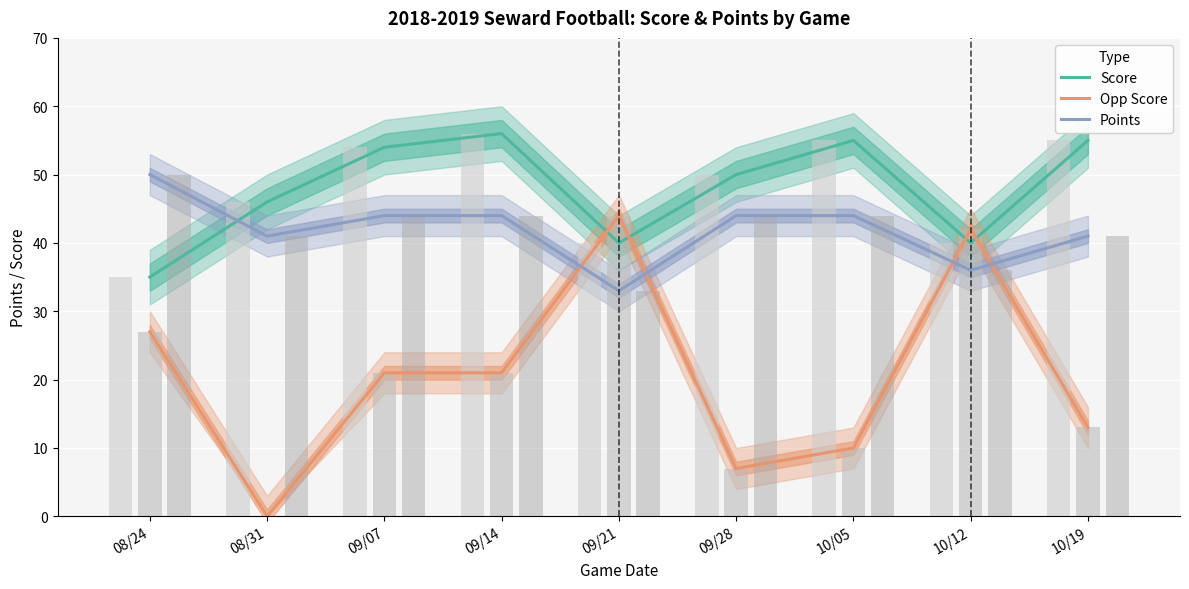

Count the number of categories in the chart.

9